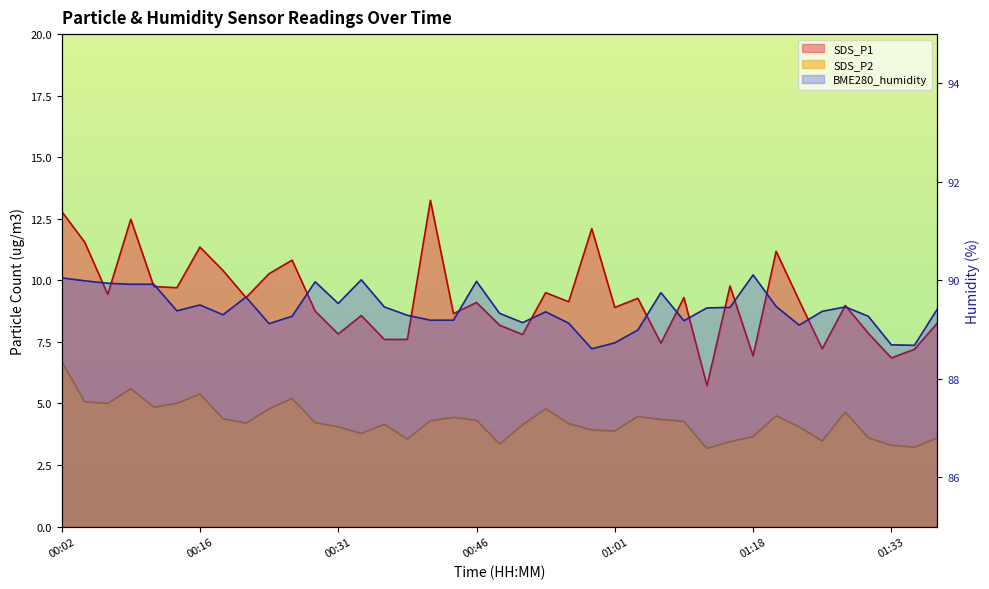

What is the label of the 9th point from the right?

01:18